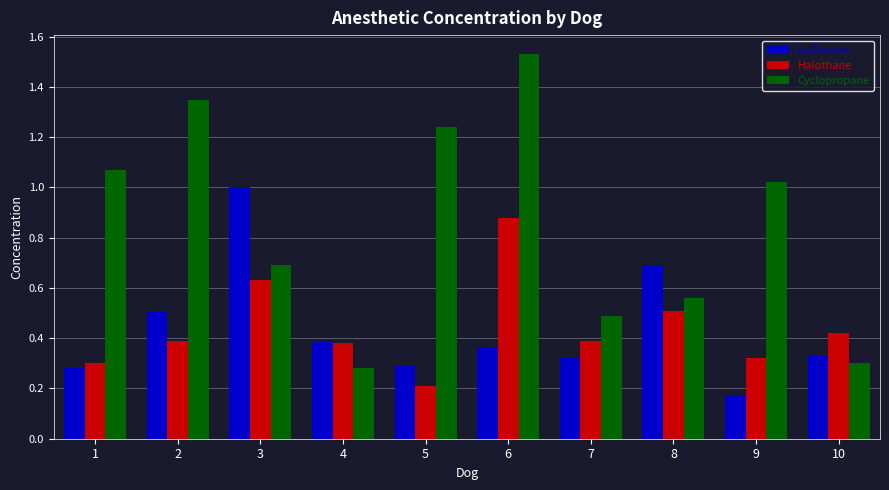

What is the sum of all Cyclopropane values?

8.5